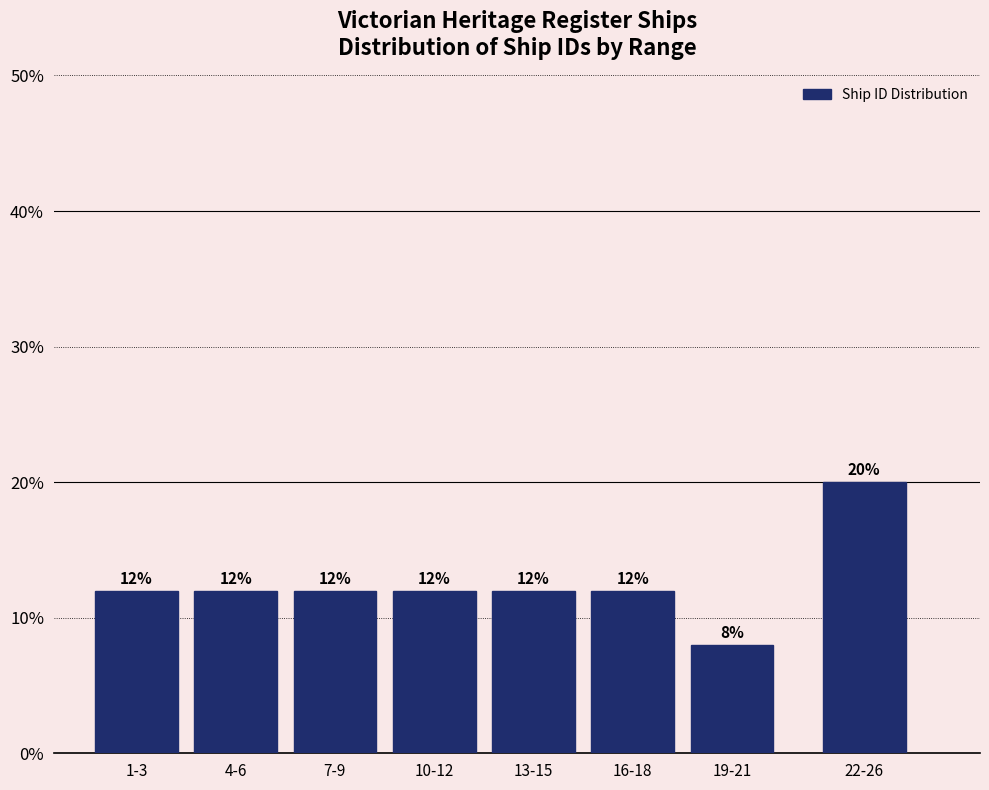

Reading left to right, transcribe all the data shown in this chart.

12	12	12	12	12	12	8	20